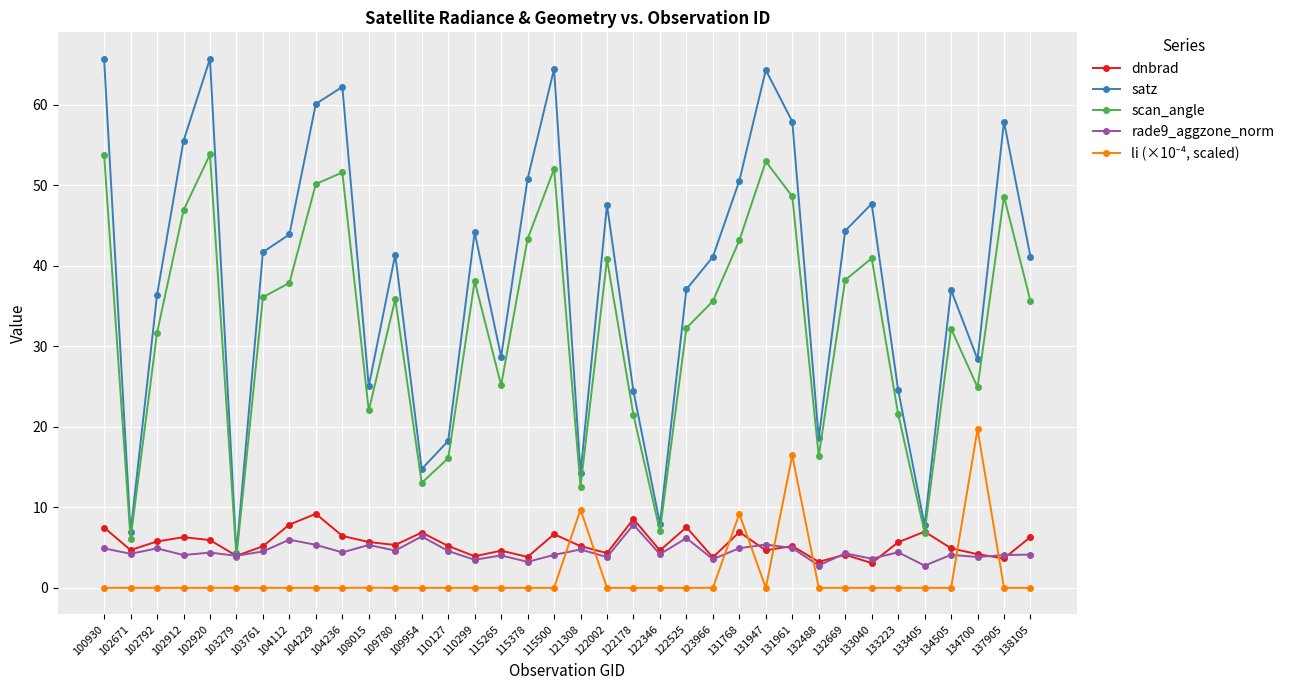

What is the sum of all dnbrad values?

197.8